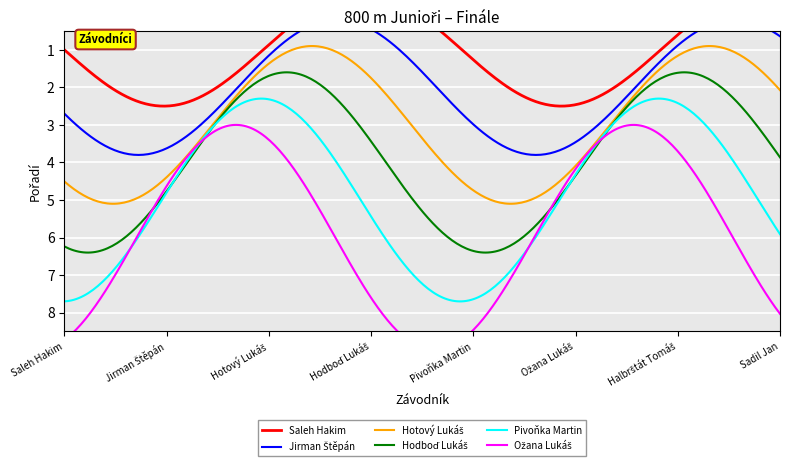

What is the spread (max minus min) of values at Ožana Lukáš?

5